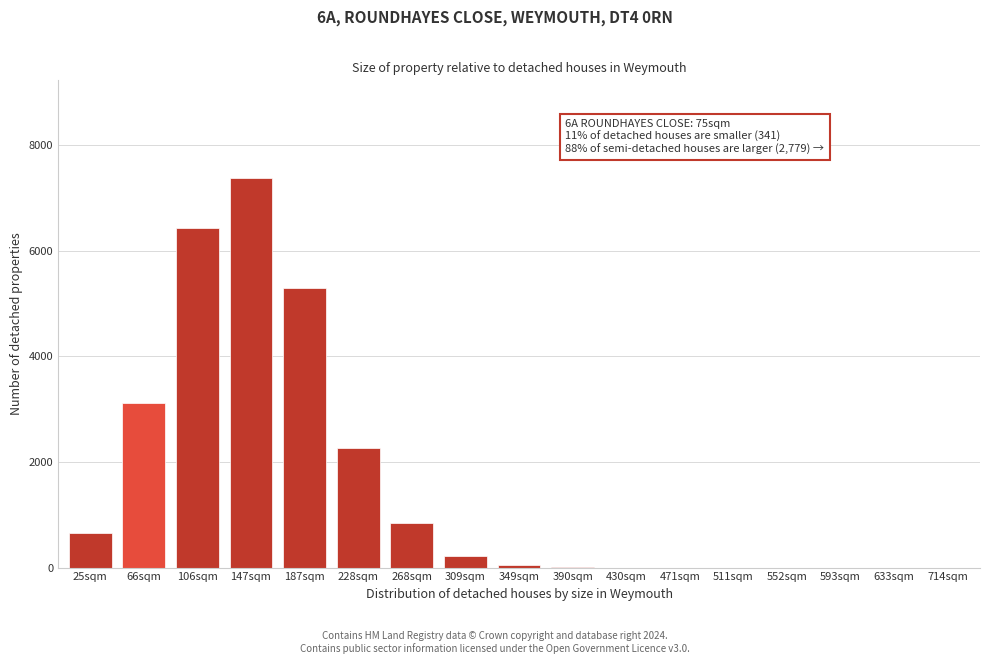

Which has a higher value, 268sqm or 552sqm?

268sqm